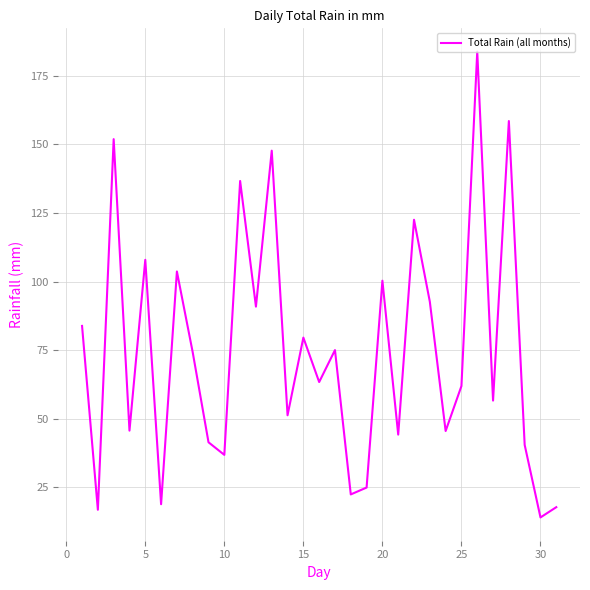

How many interior local valleys (lower than both neighbors) does the data have?

12